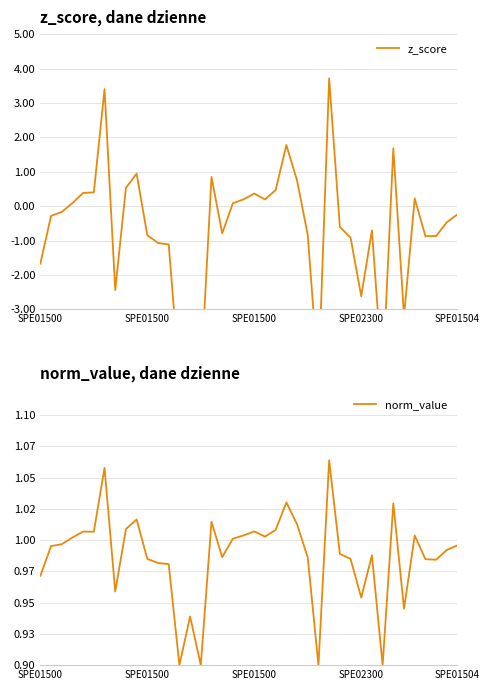

Is this an area chart (filled region under the line)?

No